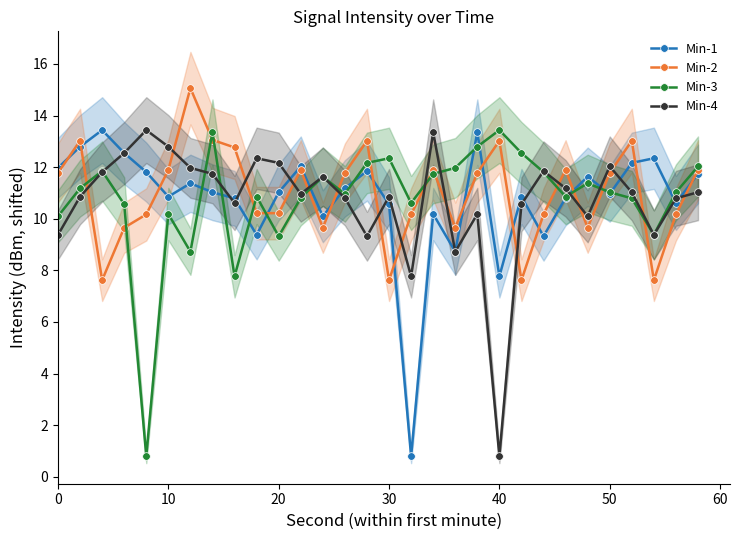

Where is the first local minimum for Min-1?

10